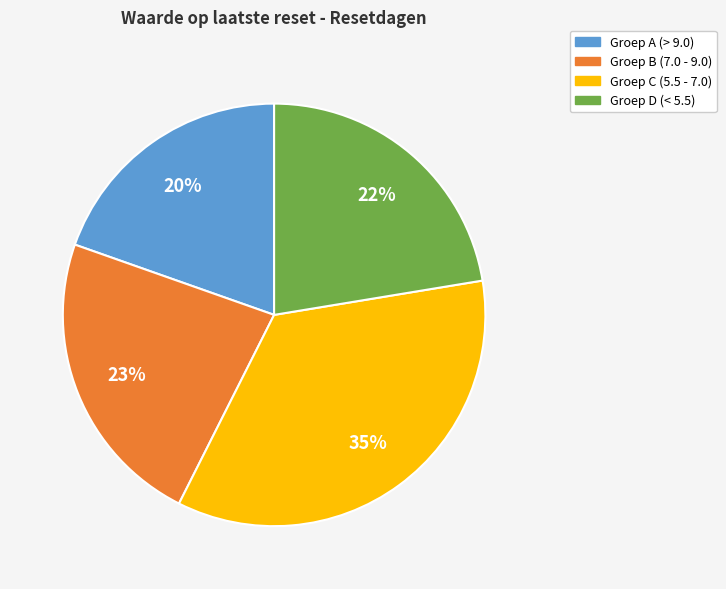

To the nearest percent, what is the average slice percentage?

25%